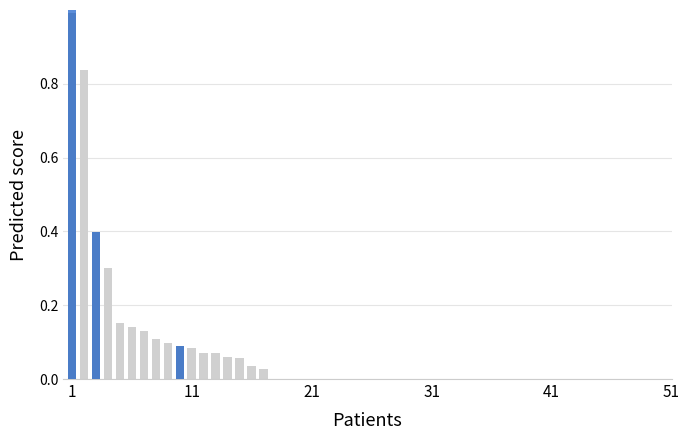

Between 14 and 10, which is larger?

10